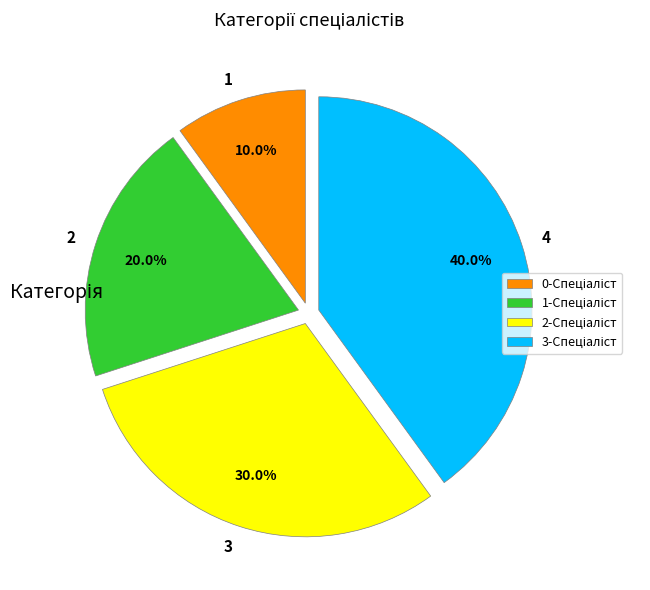

Which has a higher value, 3 or 4?

4